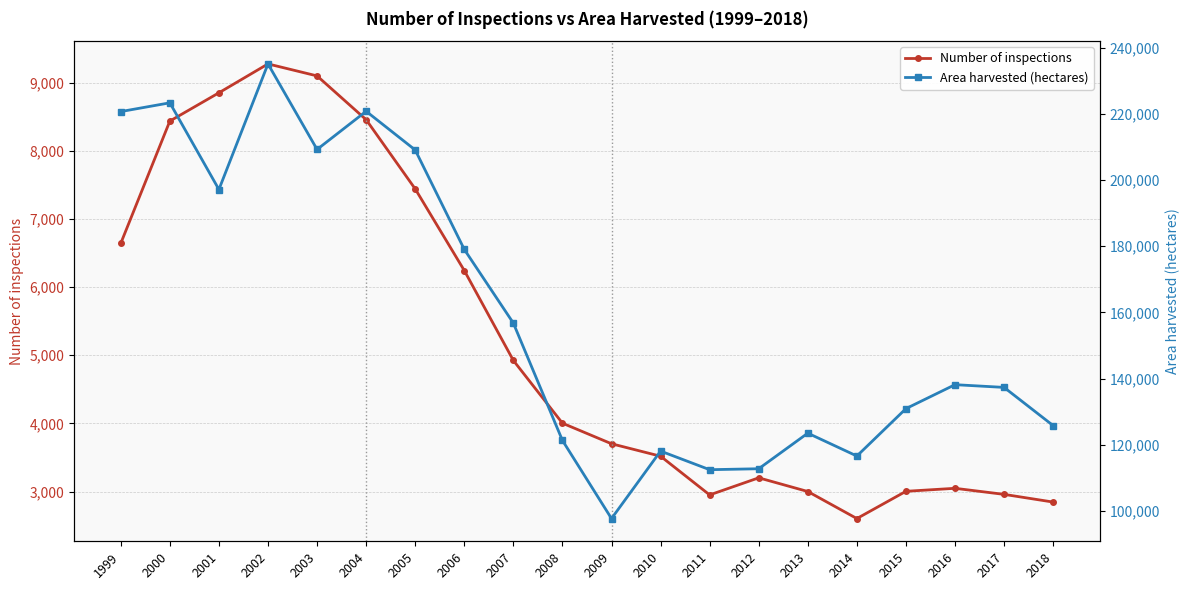

Which has a higher value, 2002 or 2008?

2002